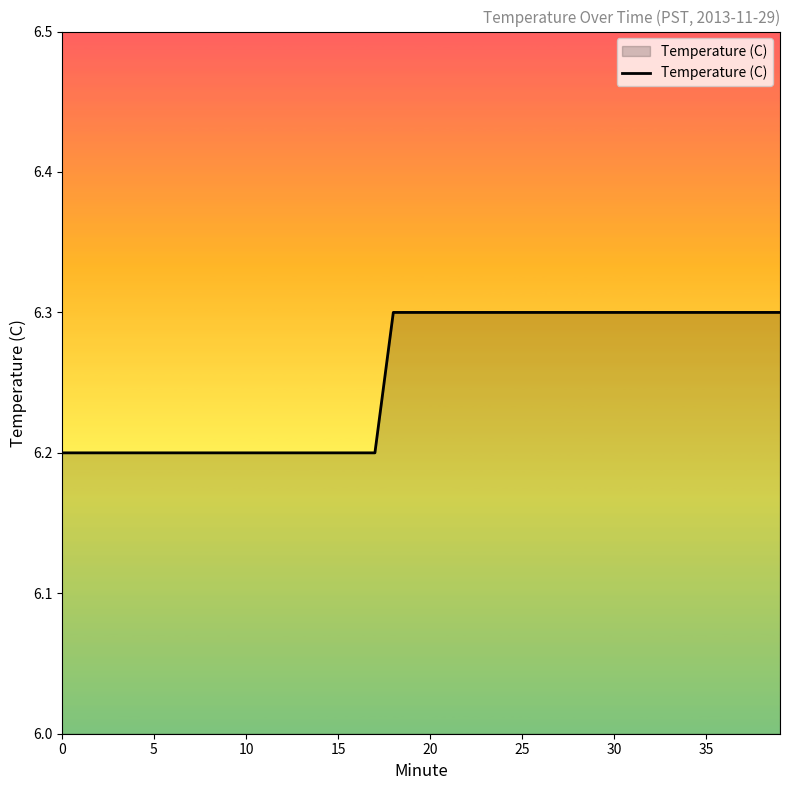

What is the greatest value displayed?

6.3